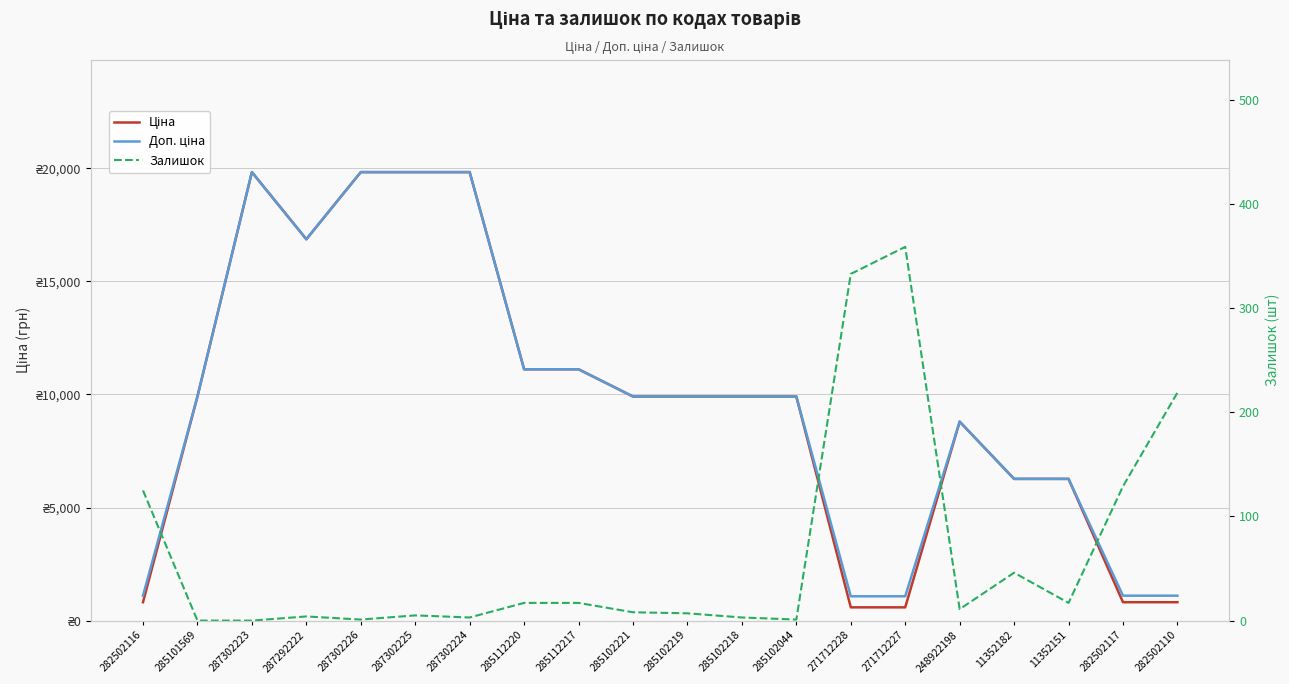

At how many categories does at least one series exceed 4165?

15